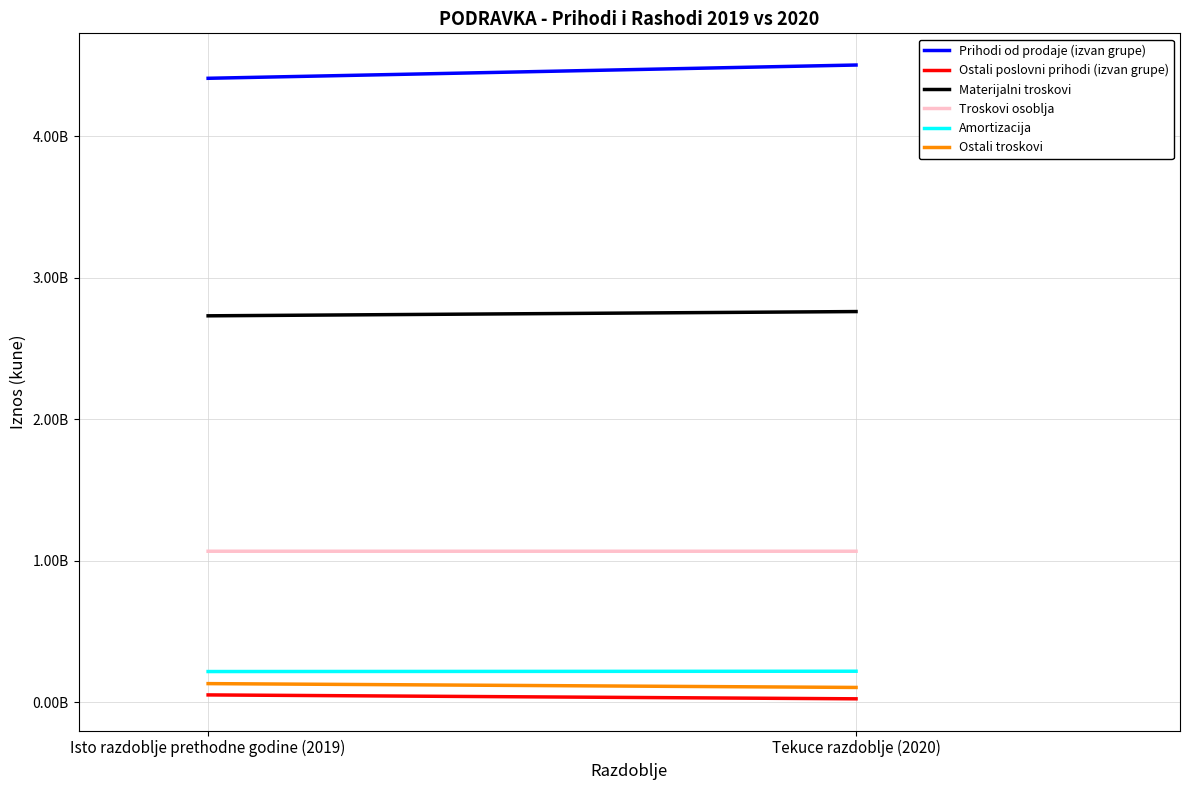

What is the difference between the Ostali troskovi values at Isto razdoblje prethodne godine (2019) and Tekuce razdoblje (2020)?

27042485